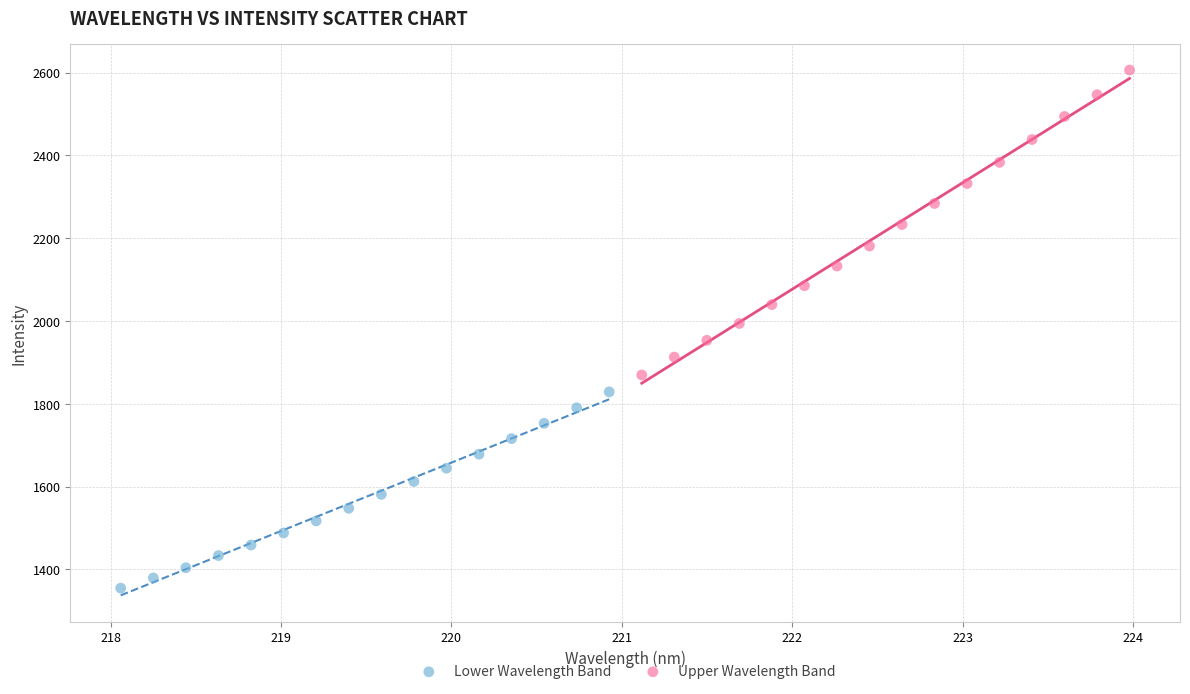

Which series has the widest spread of Y values?

Upper Wavelength Band